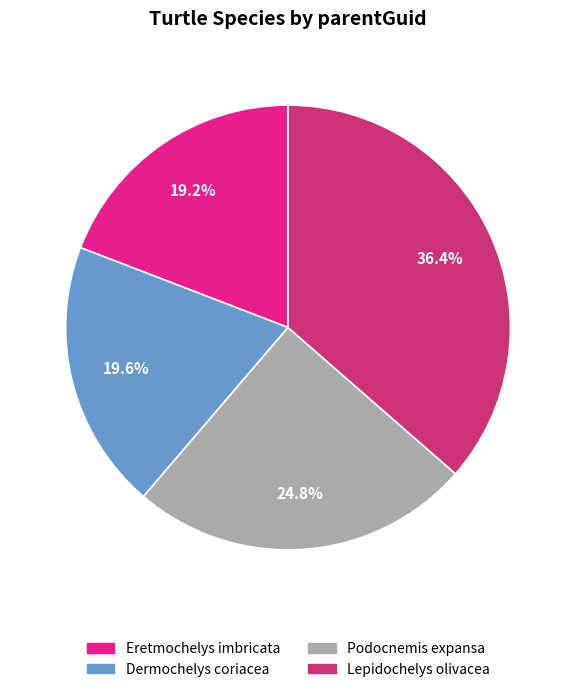

Which category has the biggest portion of the pie?

Lepidochelys olivacea